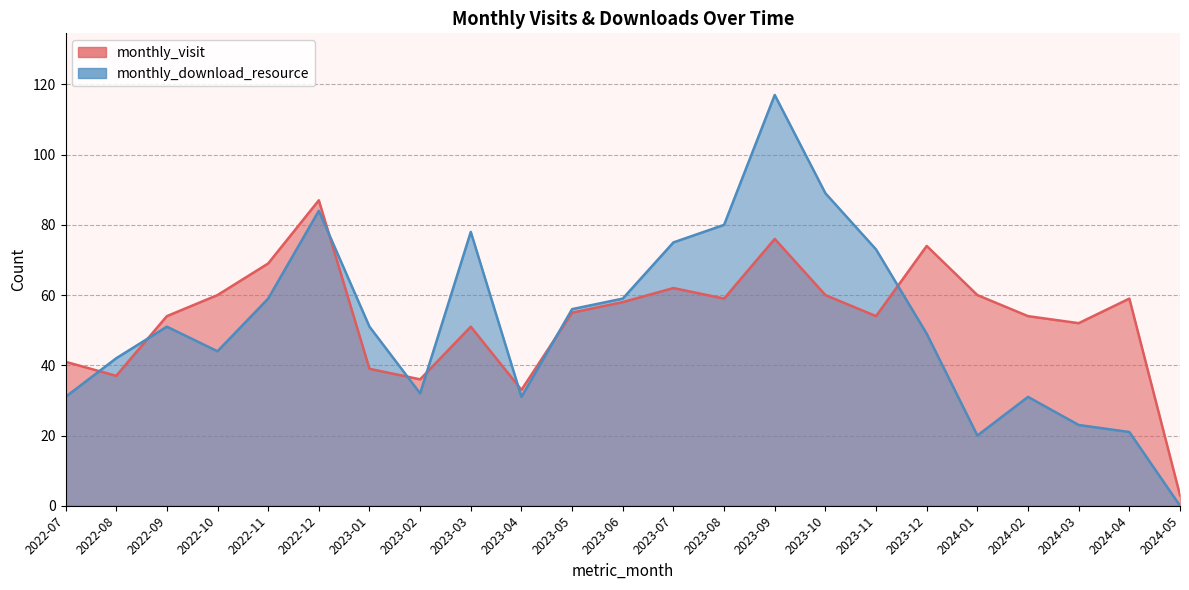

Which label corresponds to the smallest value in the chart?

2024-05